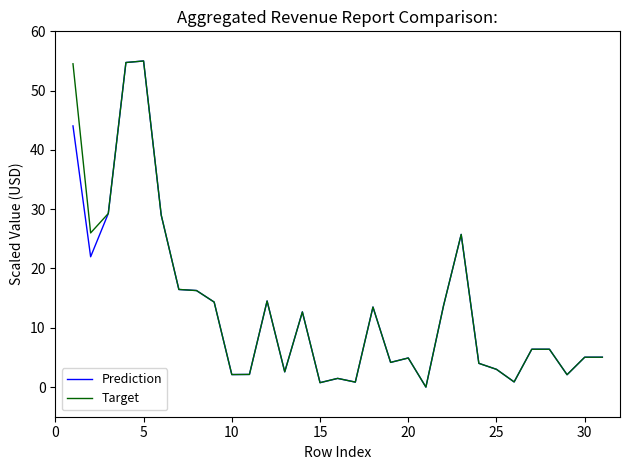

What is the maximum value shown in the chart?

55.0